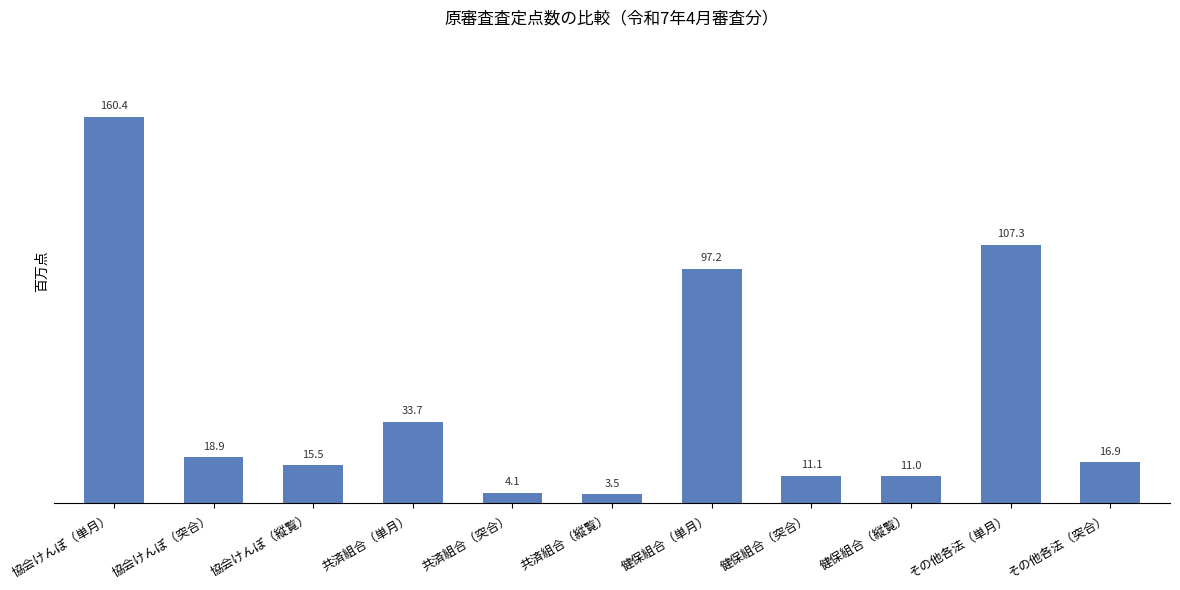

Read the value at その他各法（単月）.

107.3